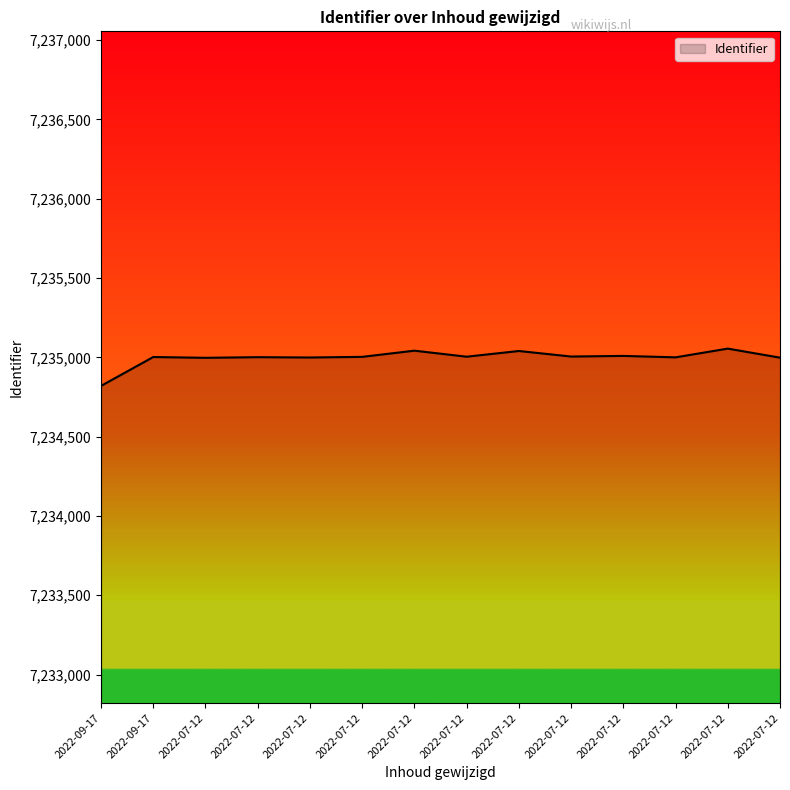

Does the chart have visible grid lines?

No